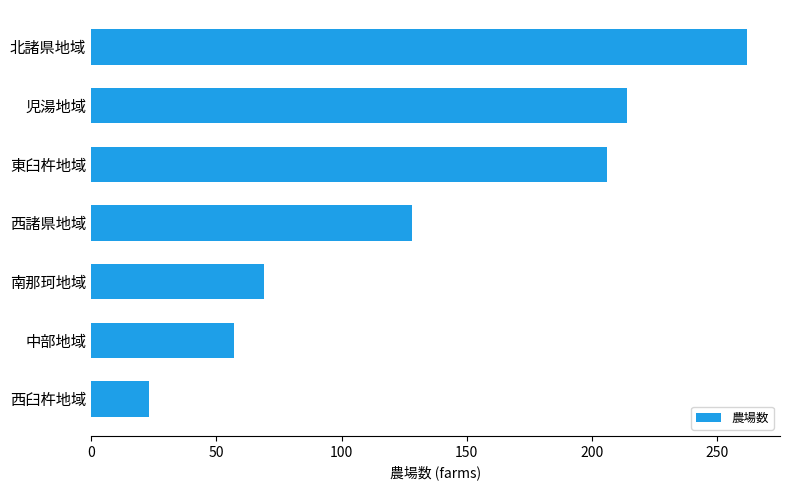

What is the greatest value displayed?

262